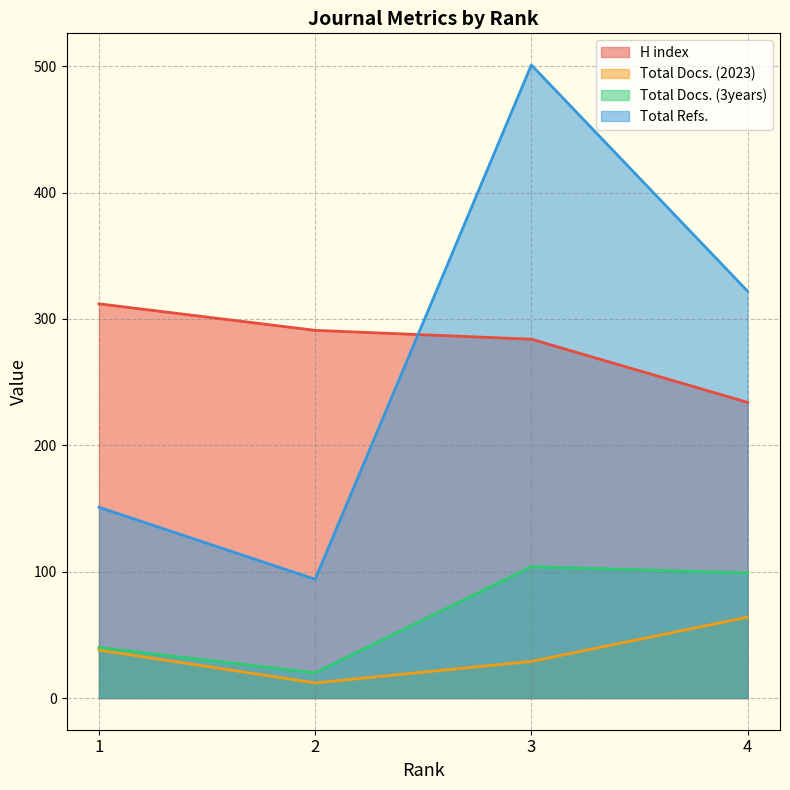

What is the total value across all series at 3?

918